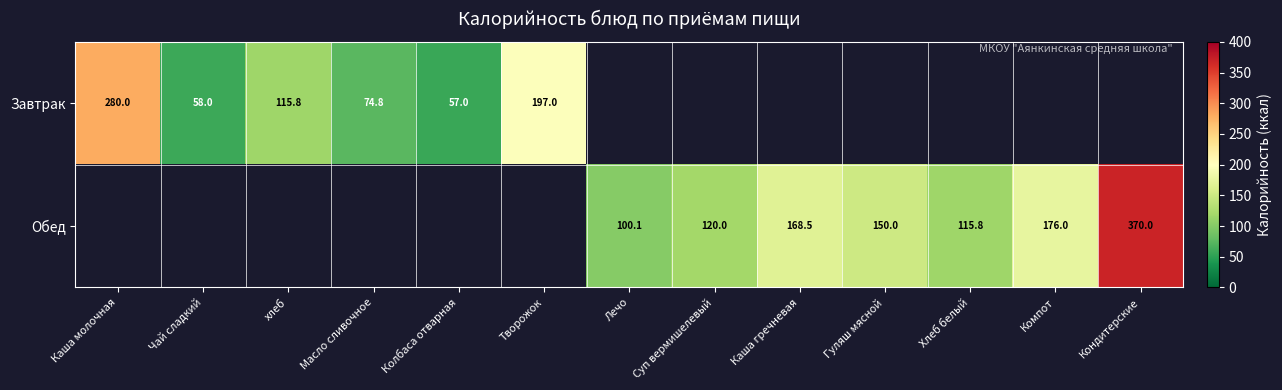

Is the value of Обед at Каша гречневая greater than the value of Завтрак at хлеб?

Yes